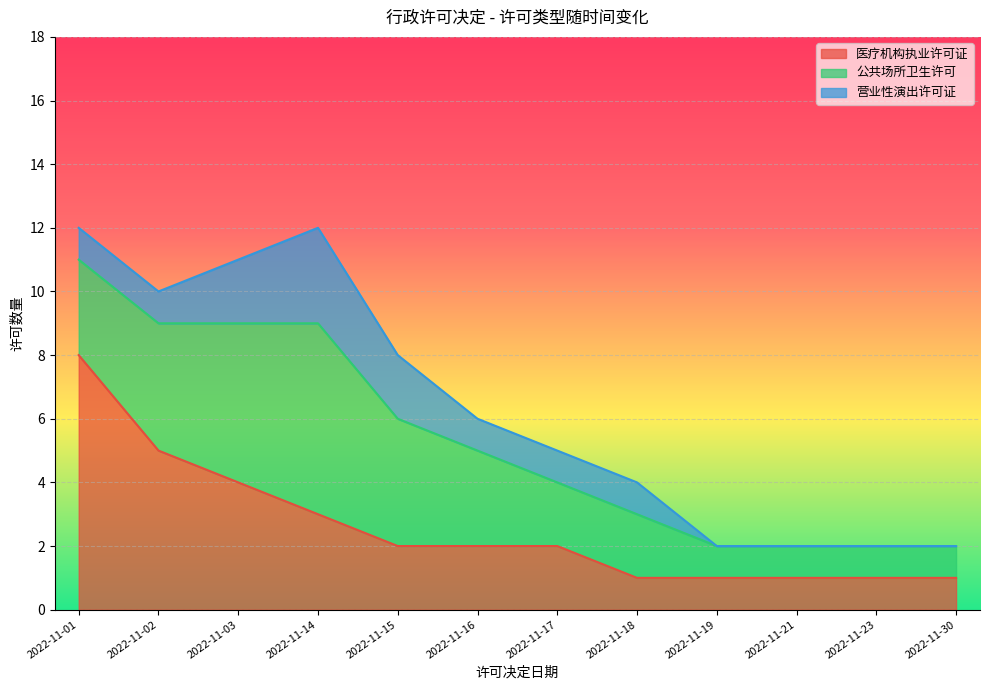

How many lines are shown in the chart?

3